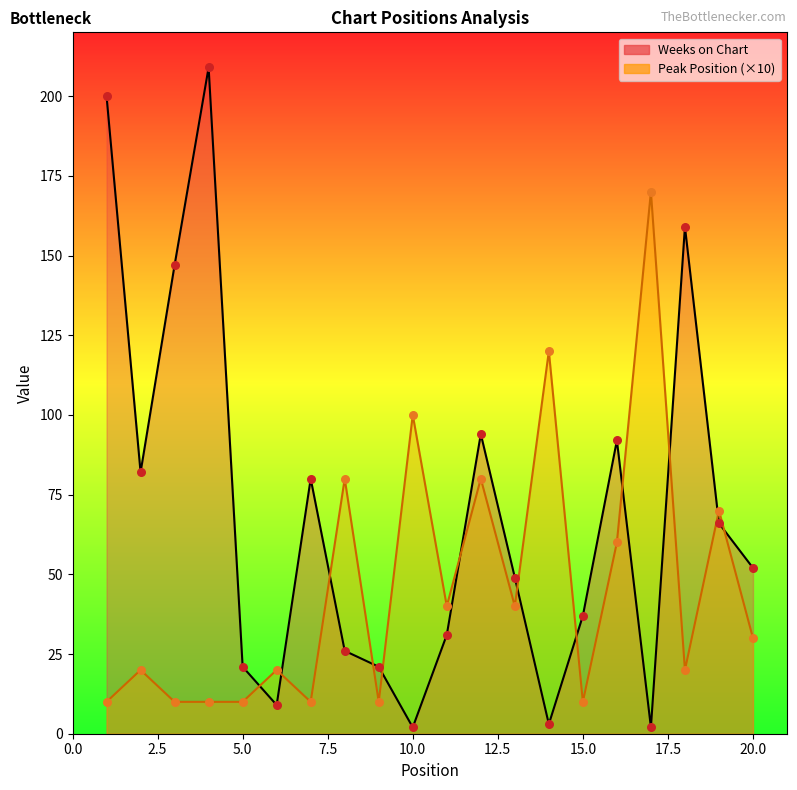

What is the total value across all series at 4?

219